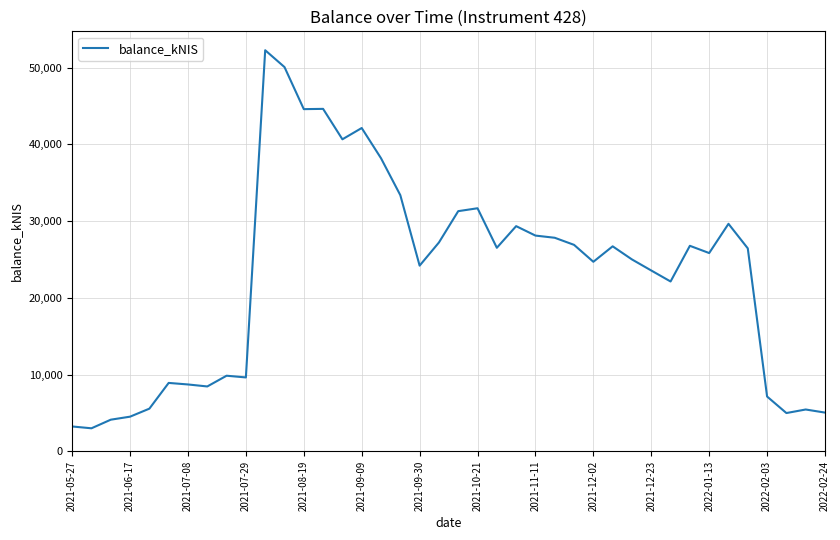

What is the smallest value displayed?

2988.8